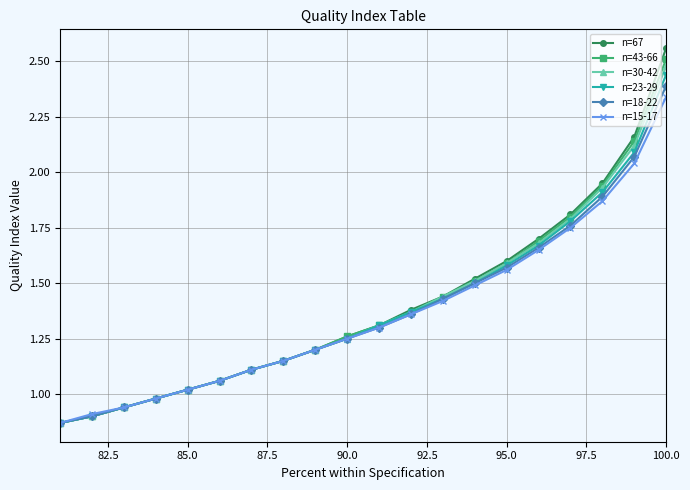

Which series has the largest range (max minus min)?

n=67